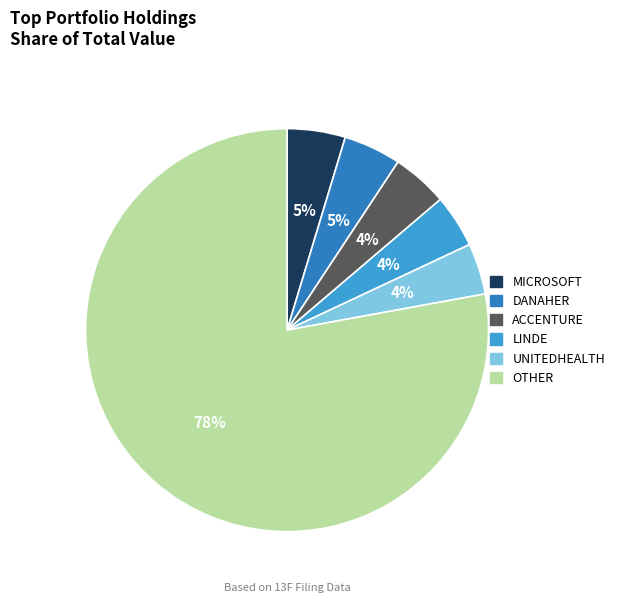

To the nearest percent, what is the combined percentage of UNITEDHEALTH and LINDE?

8%